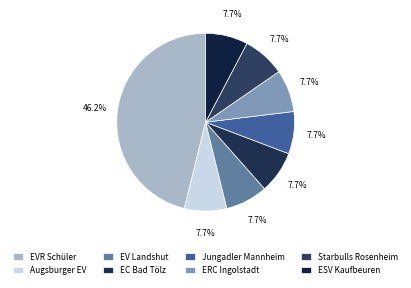

Is the sum of Starbulls Rosenheim and EC Bad Tölz greater than half?

No